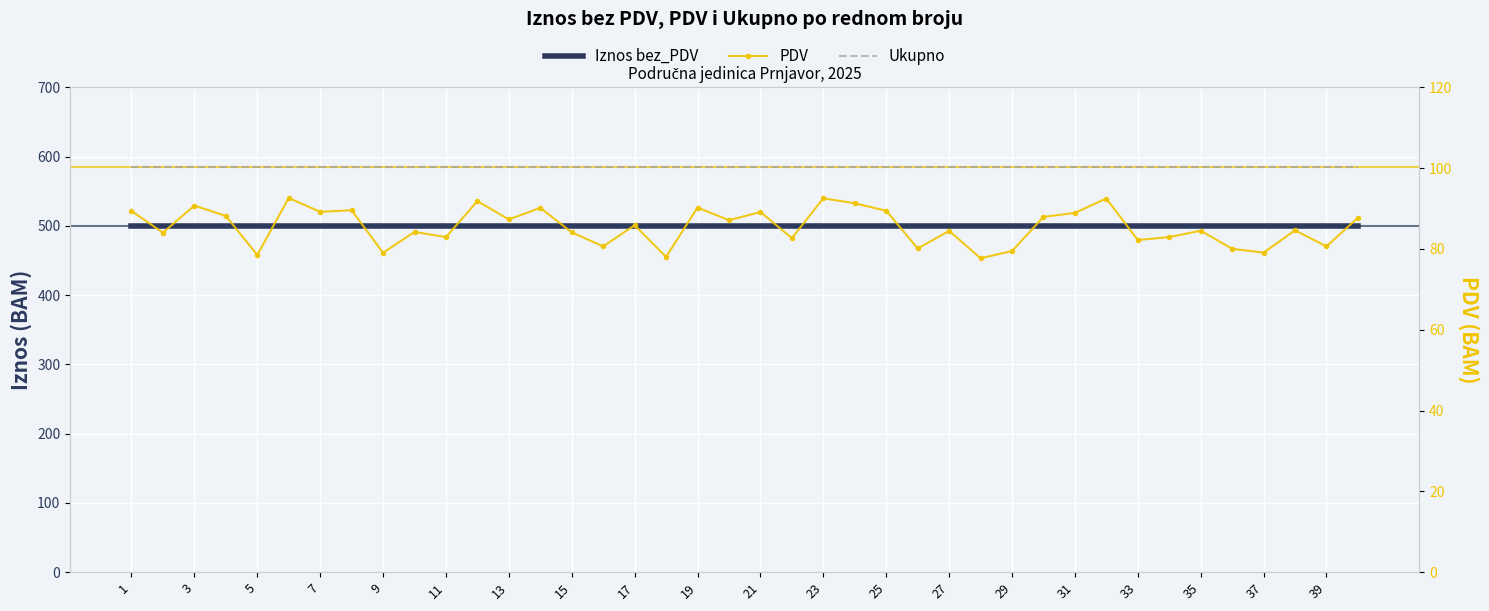

True or false: PDV has more than 0 points higher than both neighbors.

True